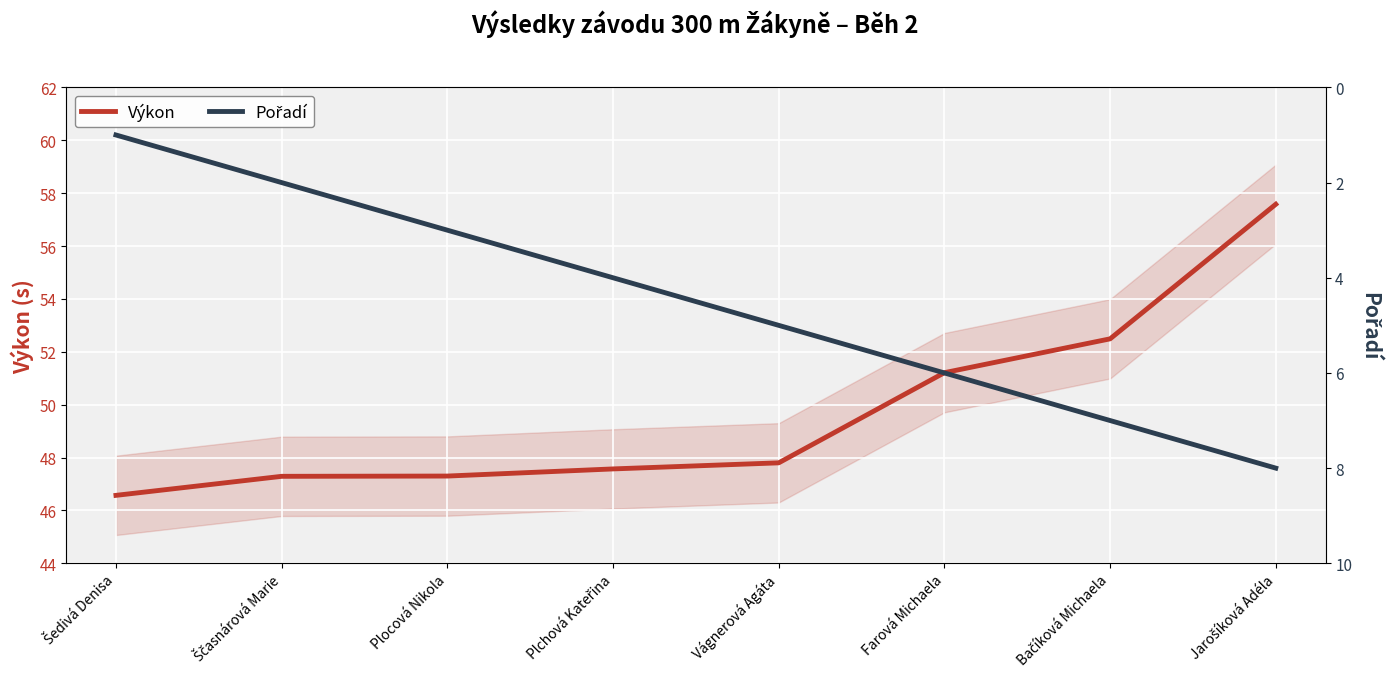

Reading right to left, transcribe all the data shown in this chart.

Výkon: 57.6	52.5	51.2	47.8	47.6	47.3	47.3	46.6
Pořadí: 8.0	7.0	6.0	5.0	4.0	3.0	2.0	1.0